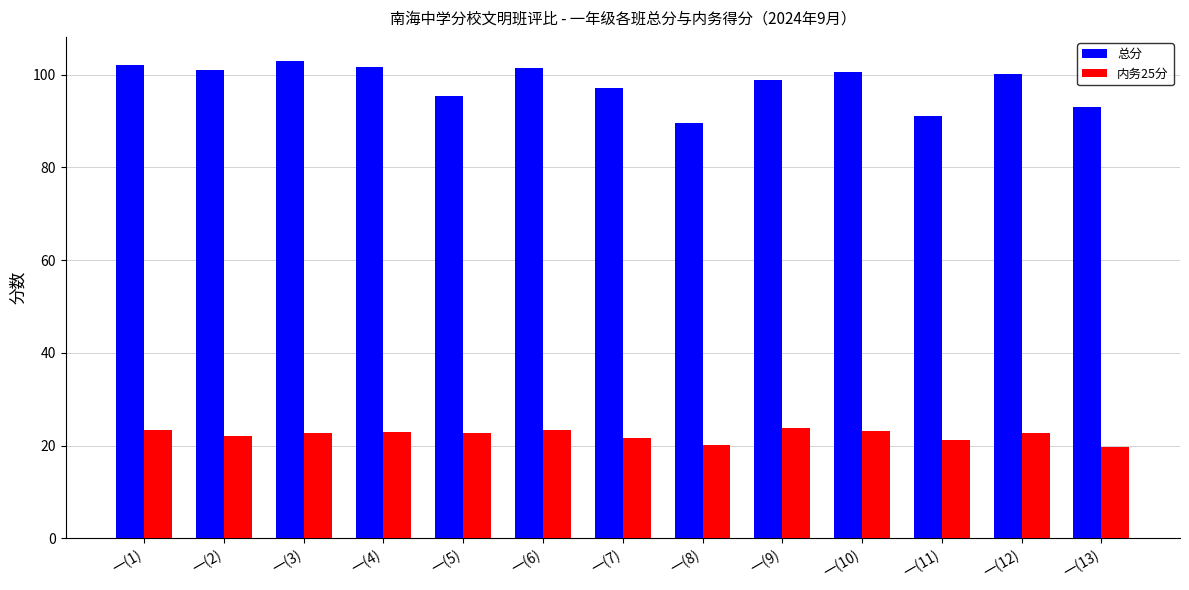

What are all the series names shown in the legend?

总分, 内务25分